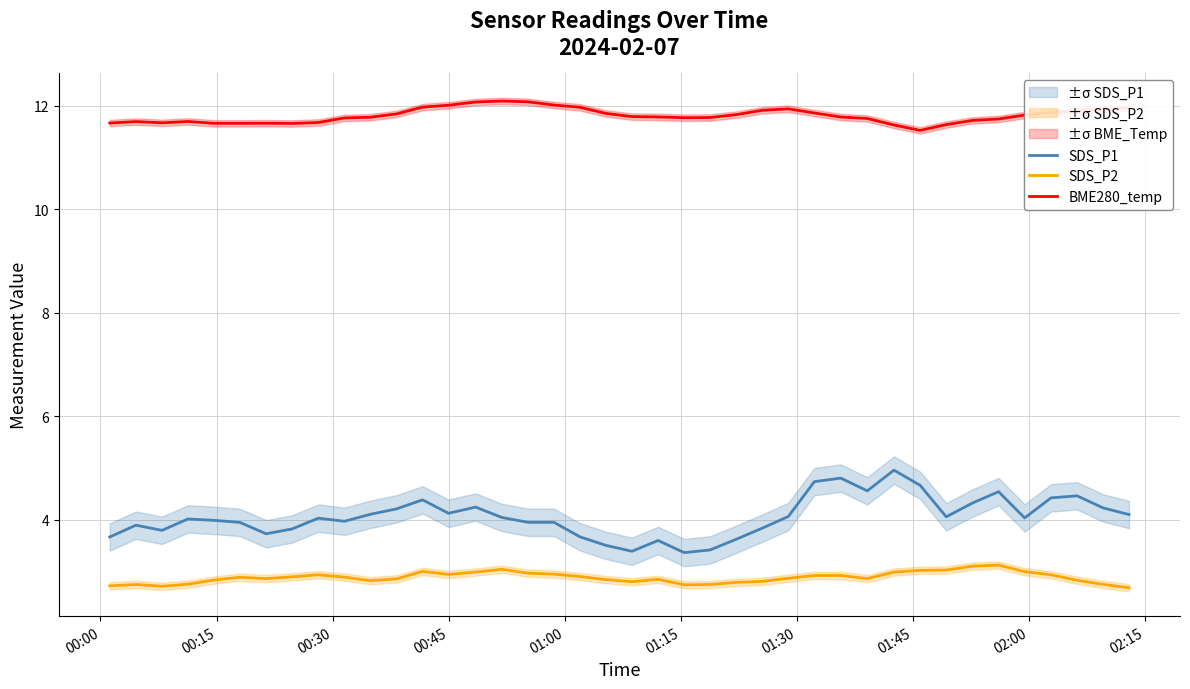

How many interior local peaks does the SDS_P1 series have?

10